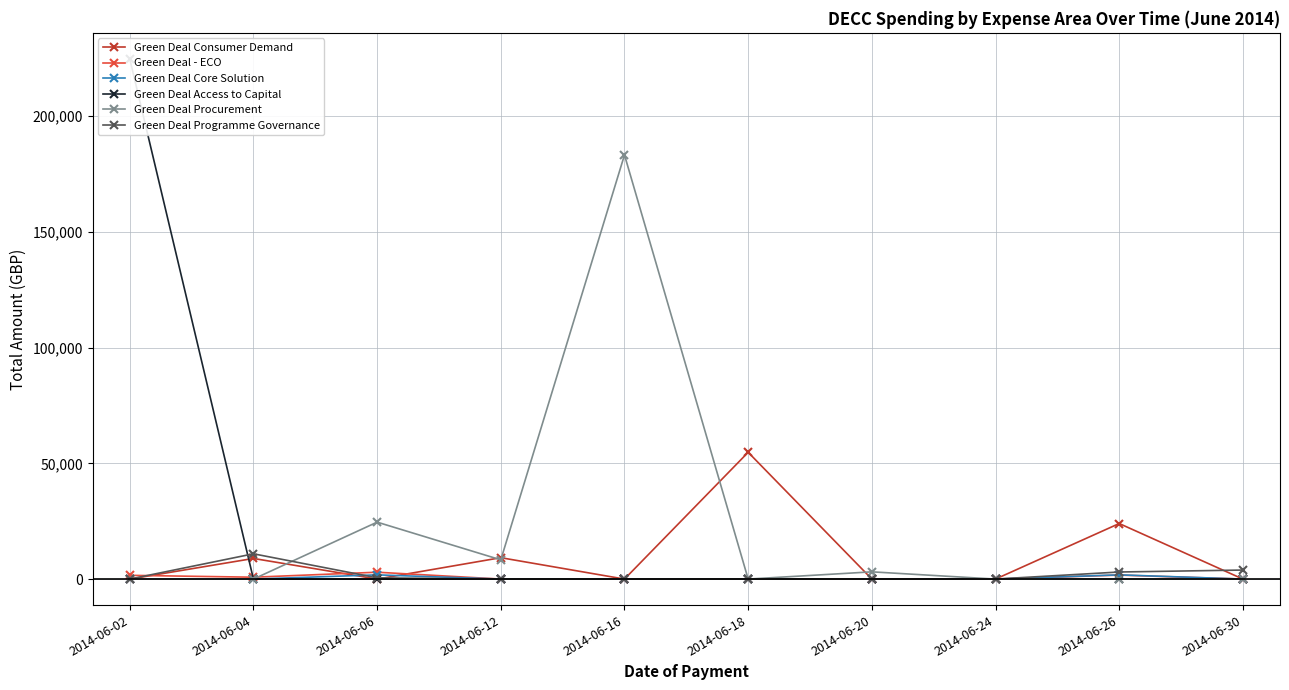

Which category has the lowest value in the Green Deal - ECO series?

2014-06-12